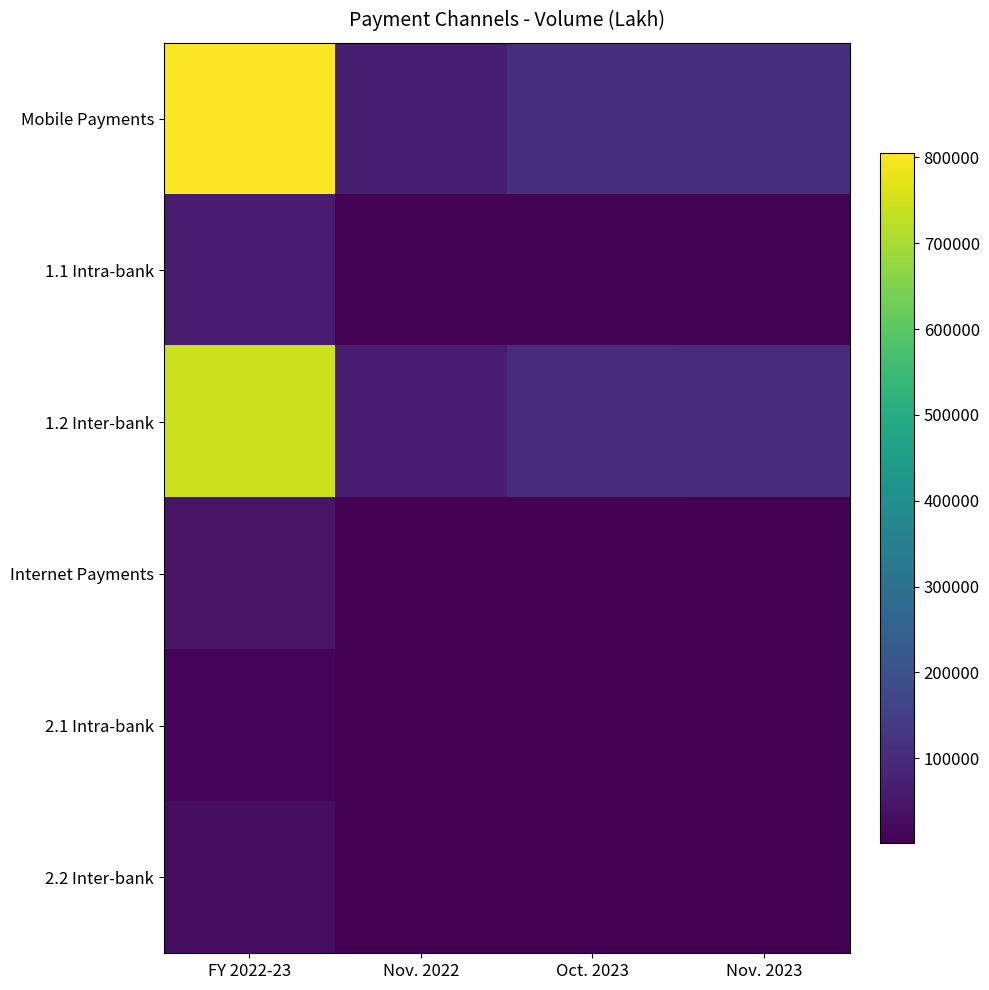

Reading left to right, transcribe all the data shown in this chart.

Mobile Payments: FY 2022-23=805338.2	Nov. 2022=70188.4	Oct. 2023=109334.1	Nov. 2023=108174.4
1.1 Intra-bank: FY 2022-23=62306.6	Nov. 2022=5342.6	Oct. 2023=6877.7	Nov. 2023=6928.0
1.2 Inter-bank: FY 2022-23=743031.6	Nov. 2022=64845.8	Oct. 2023=102456.4	Nov. 2023=101246.4
Internet Payments: FY 2022-23=42630.6	Nov. 2022=3486.1	Oct. 2023=3736.0	Nov. 2023=3622.6
2.1 Intra-bank: FY 2022-23=10703.8	Nov. 2022=870.3	Oct. 2023=983.5	Nov. 2023=988.6
2.2 Inter-bank: FY 2022-23=31926.9	Nov. 2022=2615.7	Oct. 2023=2752.5	Nov. 2023=2634.0